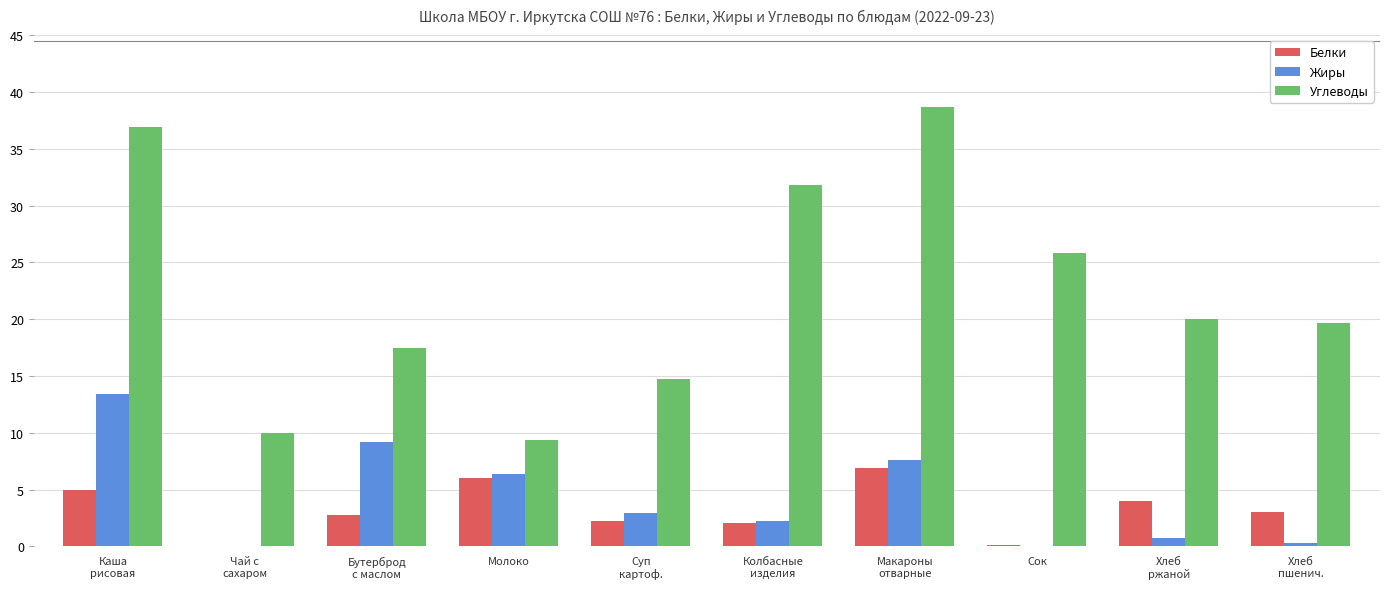

At which category is the sum across all series the highest?

Каша
рисовая